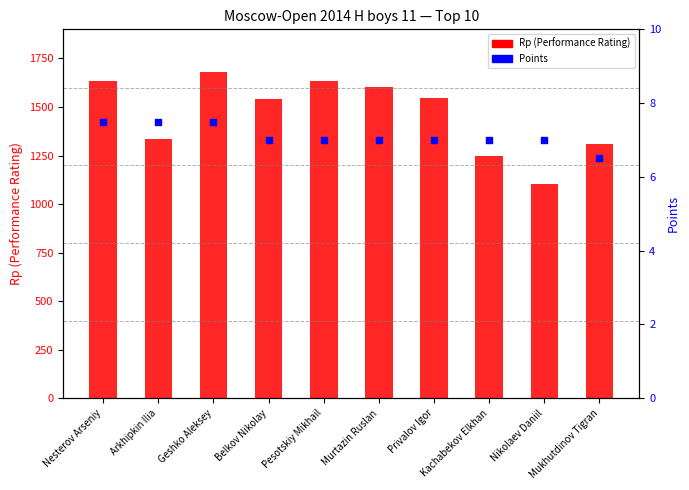

Which series has the largest total across all categories?

Rp (Performance Rating)